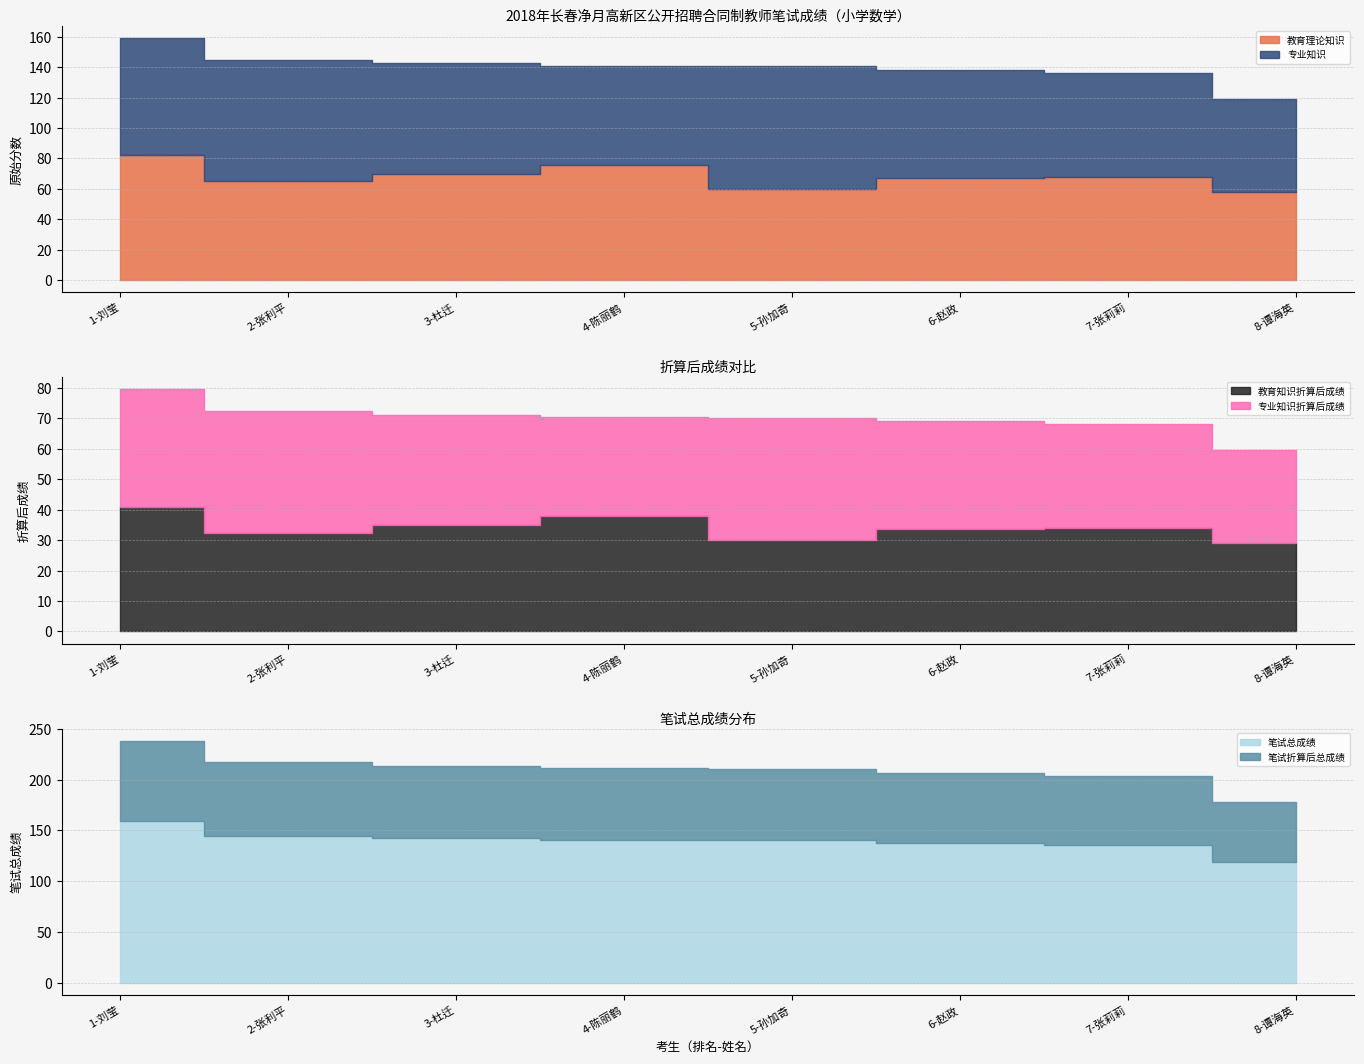

What is the difference between the highest and lowest values at 5-孙加奇?

110.5